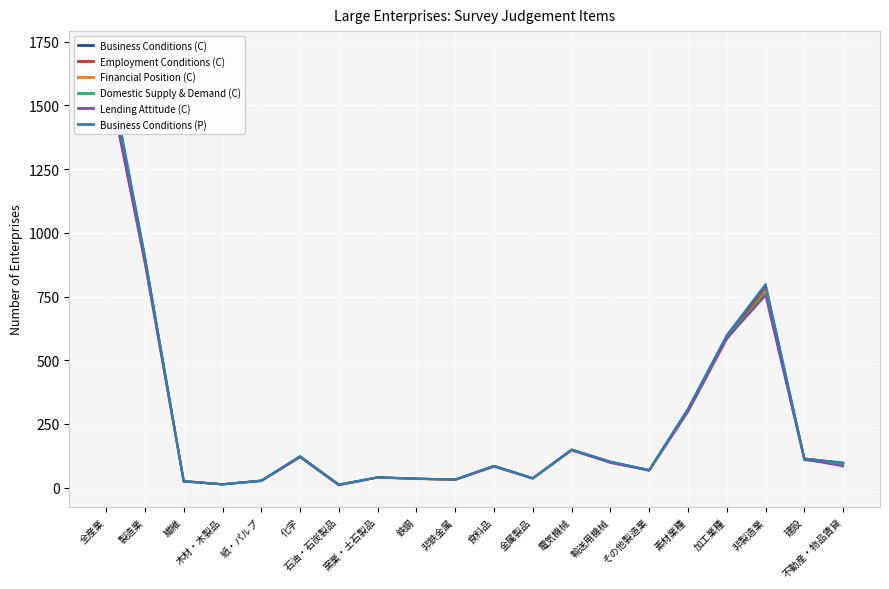

Is it true that Employment Conditions (C) equals 202 at 化学?

False